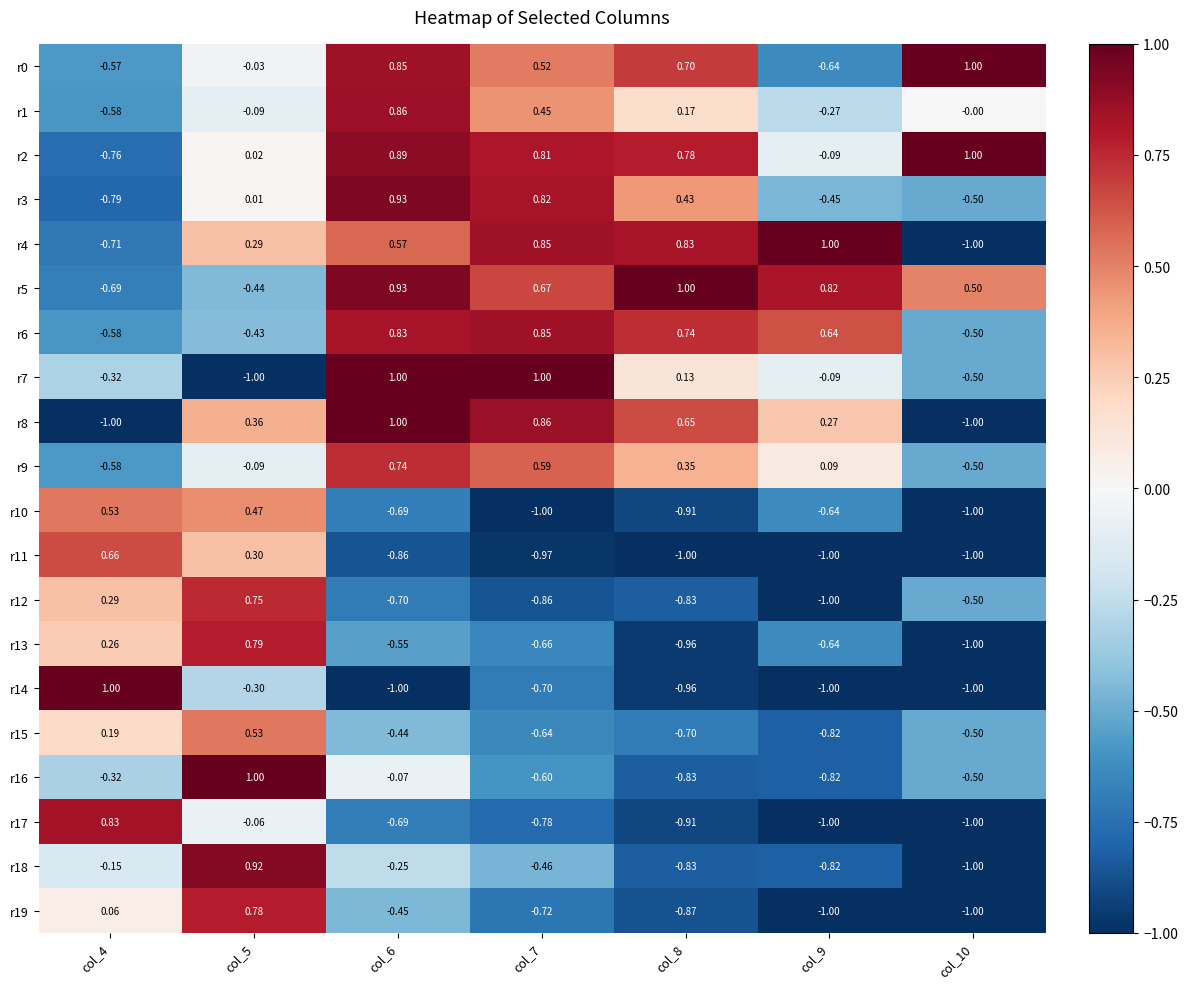

Is the value of r11 at col_7 greater than the value of r1 at col_9?

No